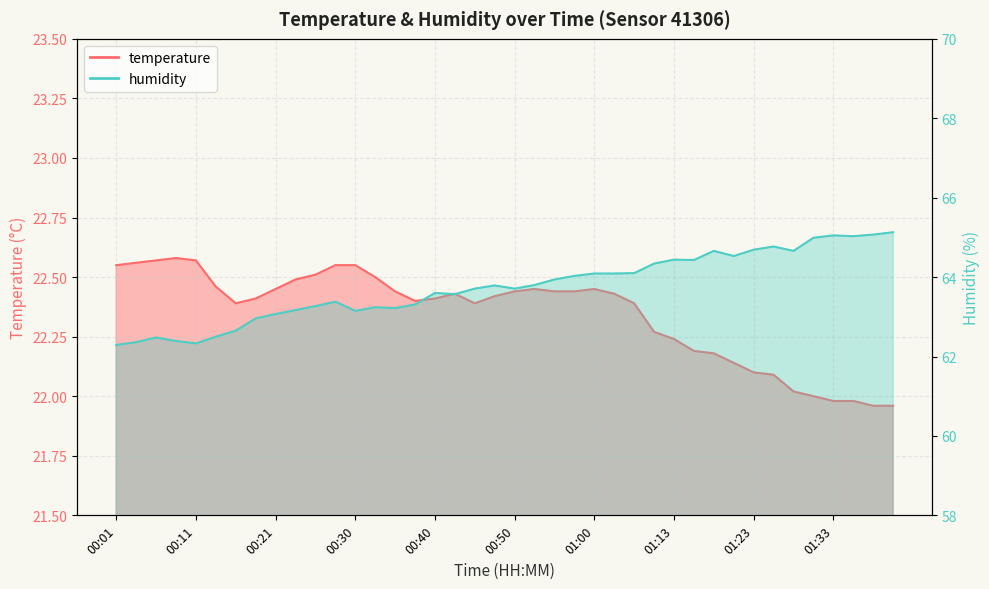

Reading left to right, list all the values displayed in this chart.

temperature: 22.6	22.6	22.6	22.6	22.6	22.5	22.4	22.4	22.4	22.5	22.5	22.6	22.6	22.5	22.4	22.4	22.4	22.4	22.4	22.4	22.4	22.4	22.4	22.4	22.4	22.4	22.4	22.3	22.2	22.2	22.2	22.1	22.1	22.1	22.0	22.0	22.0	22.0	22.0	22.0
humidity: 62.3	62.4	62.5	62.4	62.3	62.5	62.6	63.0	63.1	63.2	63.3	63.4	63.1	63.2	63.2	63.3	63.6	63.6	63.7	63.8	63.7	63.8	63.9	64.0	64.1	64.1	64.1	64.3	64.4	64.4	64.7	64.5	64.7	64.8	64.7	65.0	65.0	65.0	65.1	65.1